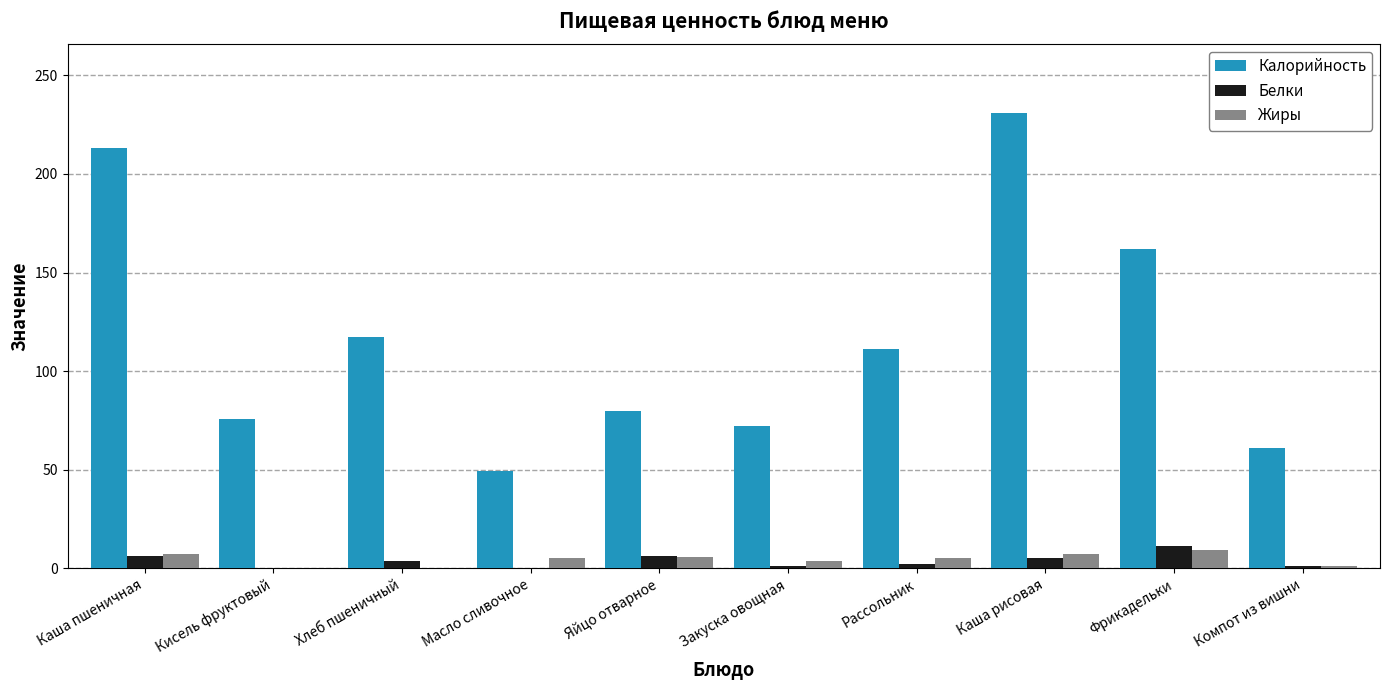

Is the value of Калорийность at Каша рисовая greater than the value of Белки at Фрикадельки?

Yes